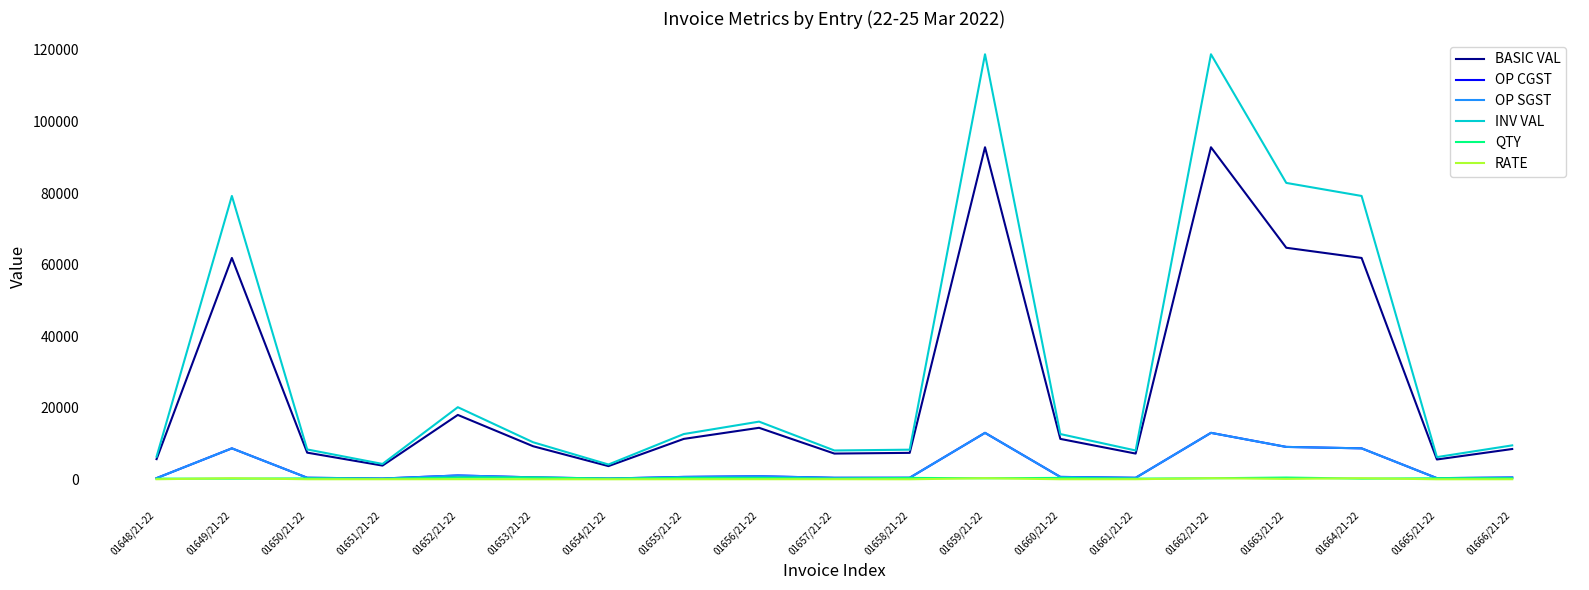

Does the chart have visible grid lines?

No